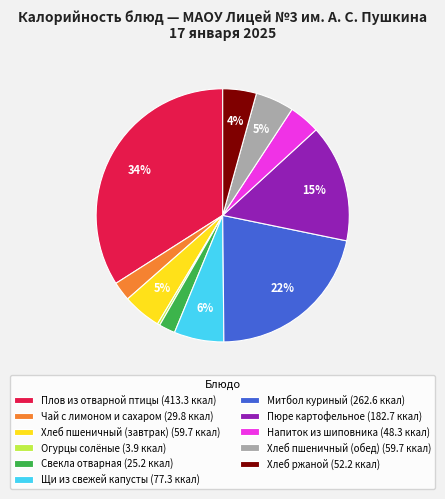

Between Хлеб пшеничный (завтрак) (59.7 ккал) and Напиток из шиповника (48.3 ккал), which is larger?

Хлеб пшеничный (завтрак) (59.7 ккал)